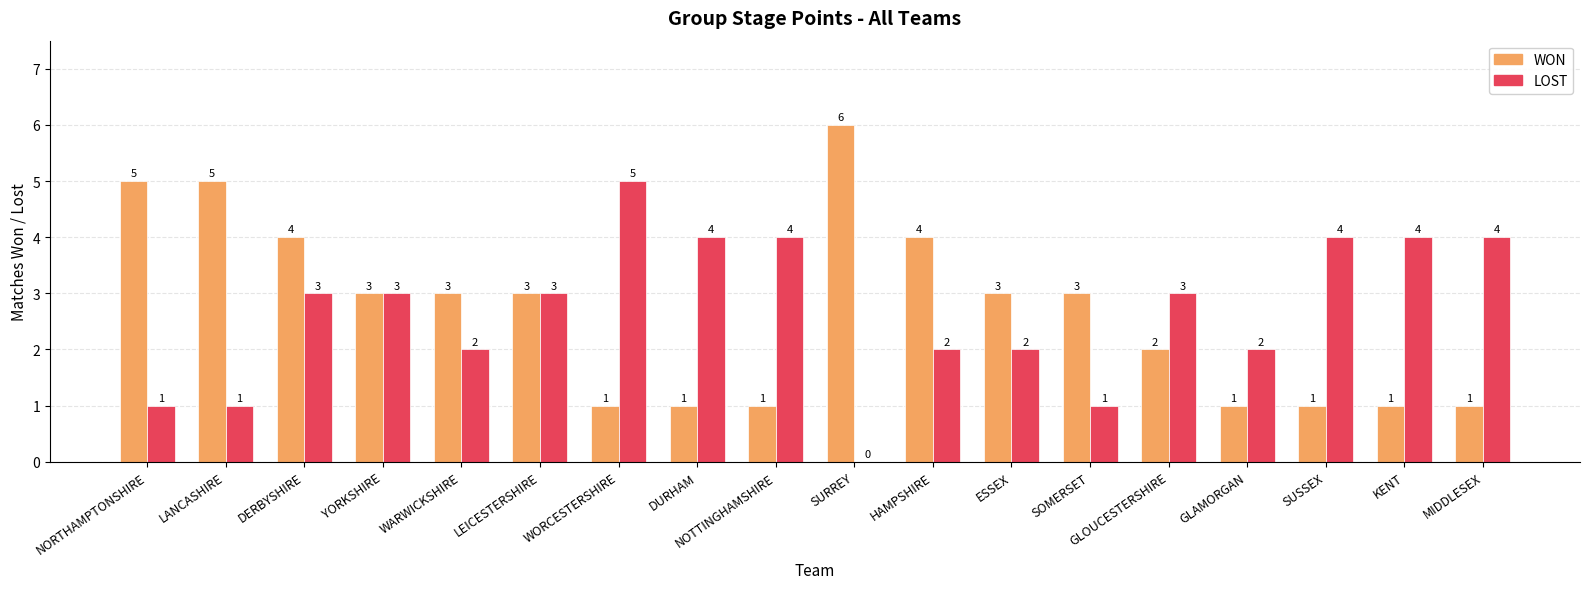

Reading left to right, what are all the values shown in this chart?

WON: NORTHAMPTONSHIRE=5	LANCASHIRE=5	DERBYSHIRE=4	YORKSHIRE=3	WARWICKSHIRE=3	LEICESTERSHIRE=3	WORCESTERSHIRE=1	DURHAM=1	NOTTINGHAMSHIRE=1	SURREY=6	HAMPSHIRE=4	ESSEX=3	SOMERSET=3	GLOUCESTERSHIRE=2	GLAMORGAN=1	SUSSEX=1	KENT=1	MIDDLESEX=1
LOST: NORTHAMPTONSHIRE=1	LANCASHIRE=1	DERBYSHIRE=3	YORKSHIRE=3	WARWICKSHIRE=2	LEICESTERSHIRE=3	WORCESTERSHIRE=5	DURHAM=4	NOTTINGHAMSHIRE=4	SURREY=0	HAMPSHIRE=2	ESSEX=2	SOMERSET=1	GLOUCESTERSHIRE=3	GLAMORGAN=2	SUSSEX=4	KENT=4	MIDDLESEX=4